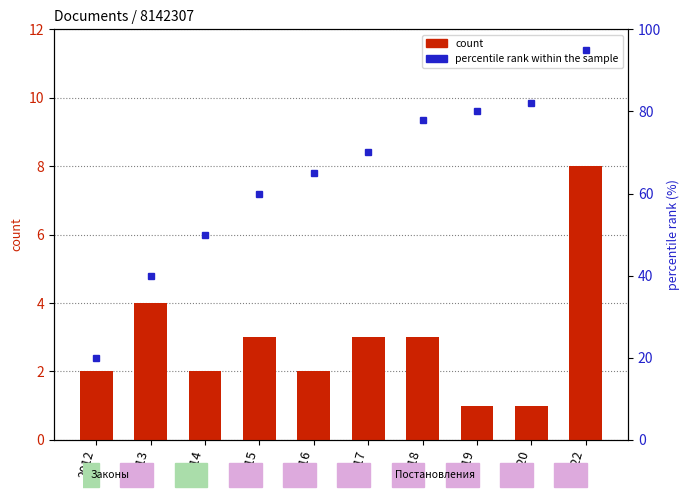

What is the difference between the second highest and minimum values in the percentile rank within the sample series?

62